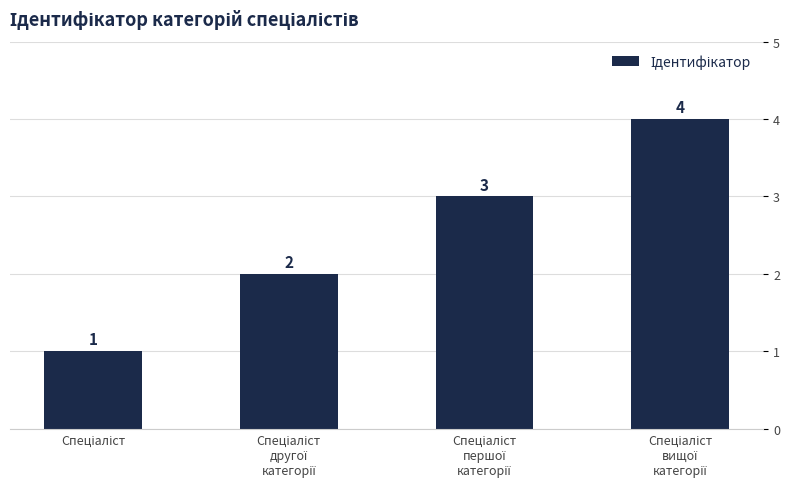

Reading right to left, list all the values displayed in this chart.

4	3	2	1